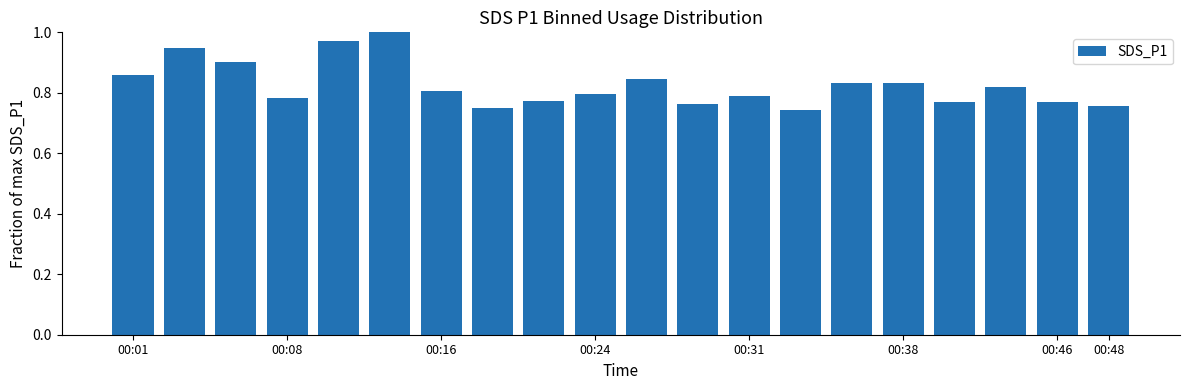

What is the sum of all values?

16.5